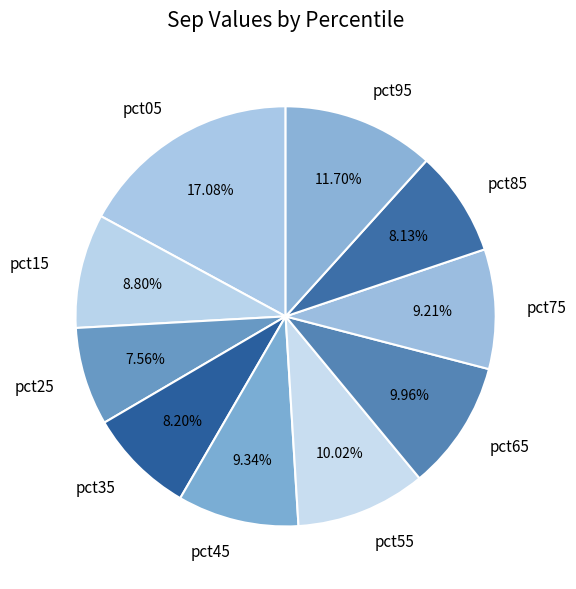

Does pct65 account for over 50% of the chart?

No